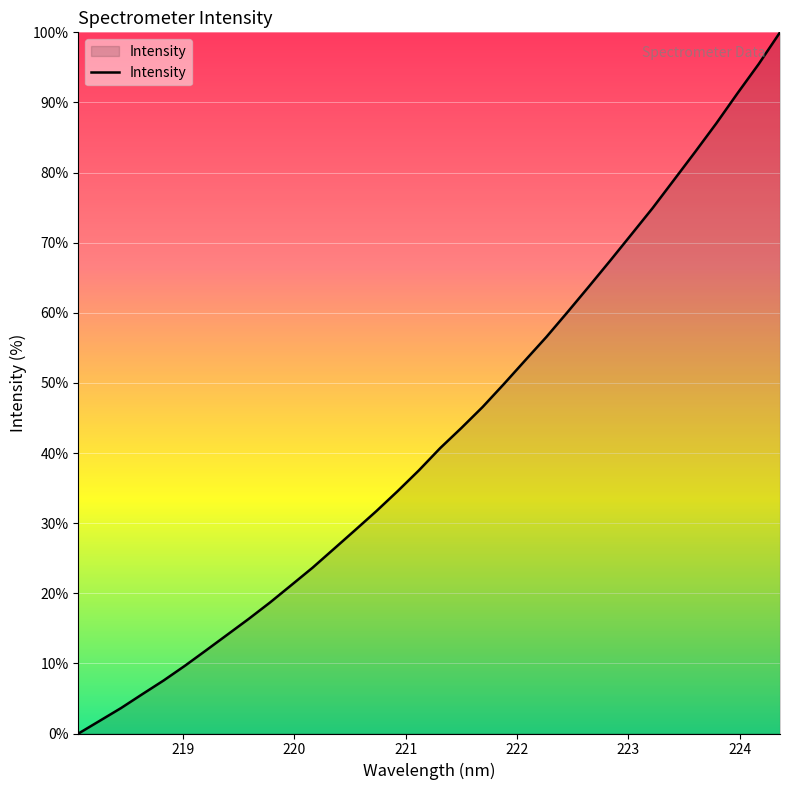

True or false: there are more than 1 points higher than both neighbors.

False